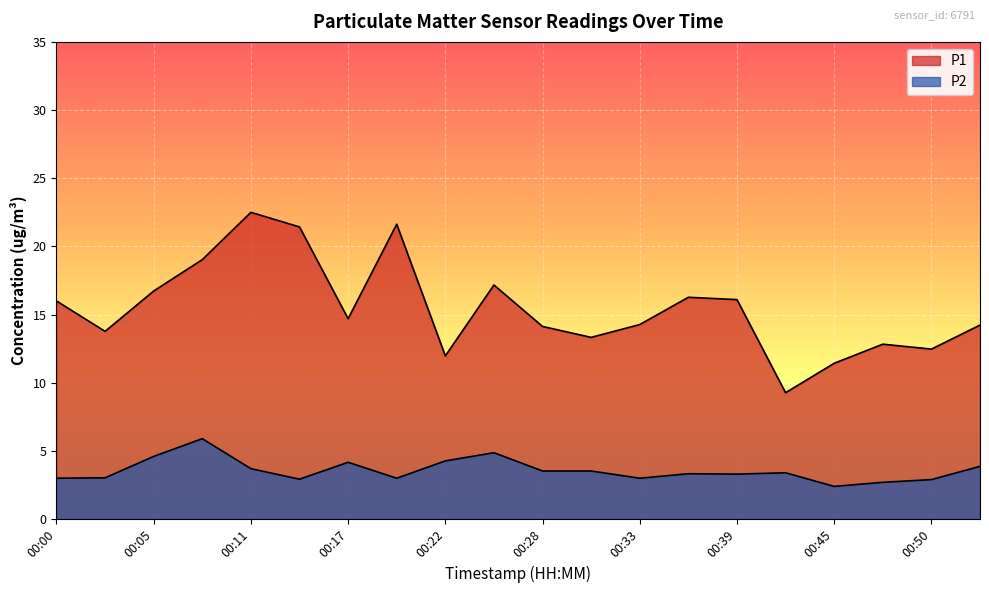

True or false: P2 and P1 intersect in this chart.

False